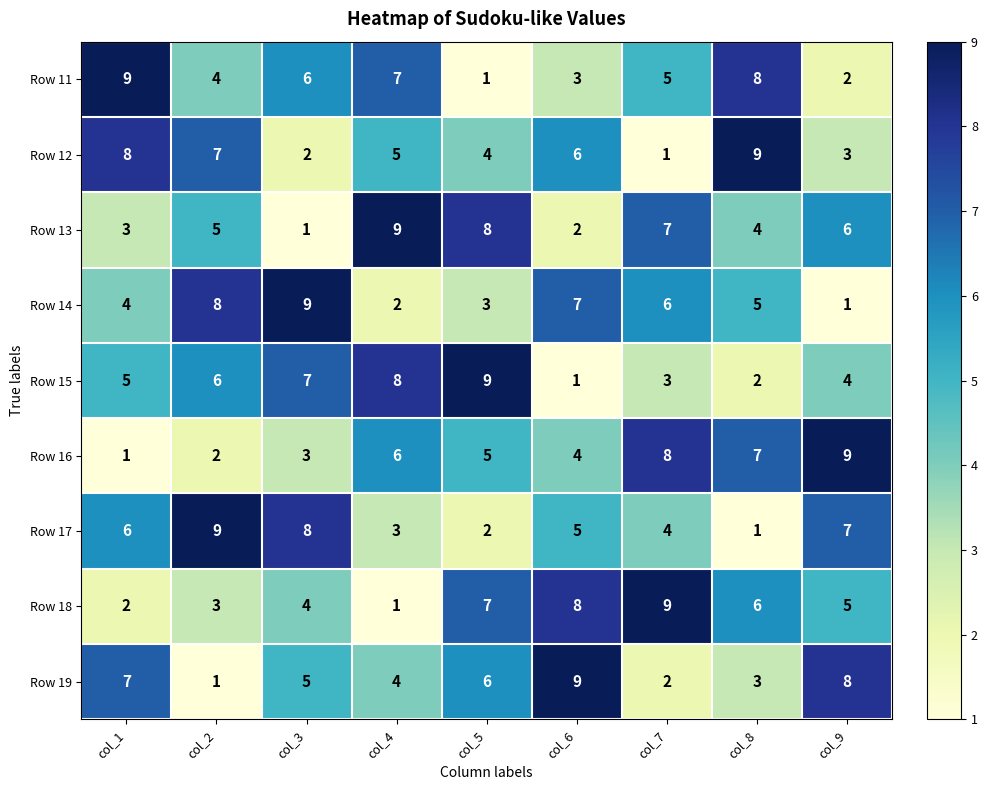

What is the greatest value displayed?

9